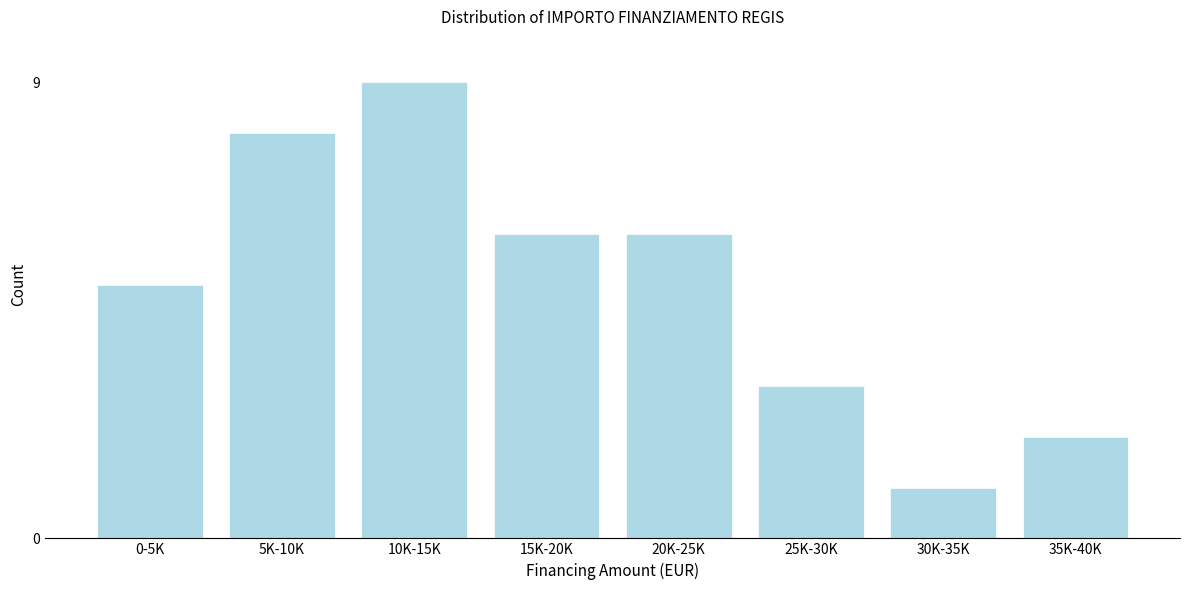

Reading left to right, list all the values displayed in this chart.

0-5K=5	5K-10K=8	10K-15K=9	15K-20K=6	20K-25K=6	25K-30K=3	30K-35K=1	35K-40K=2